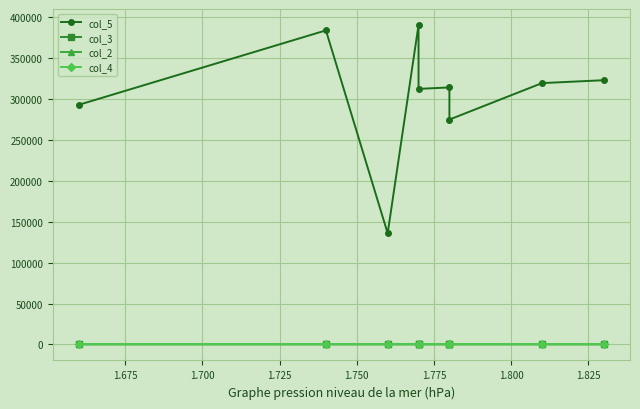

Reading right to left, what are all the values shown in this chart?

col_5: 322609.7	319083.9	274570.8	313795.2	312032.3	390040.4	135742.9	383429.5	292640.5
col_3: 1.8	1.8	1.8	1.8	1.8	1.8	1.8	1.7	1.7
col_2: 0.8	0.8	0.7	0.8	0.8	1.0	0.7	1.0	0.8
col_4: 1.1	1.1	1.1	1.1	1.1	1.1	1.1	1.1	1.1